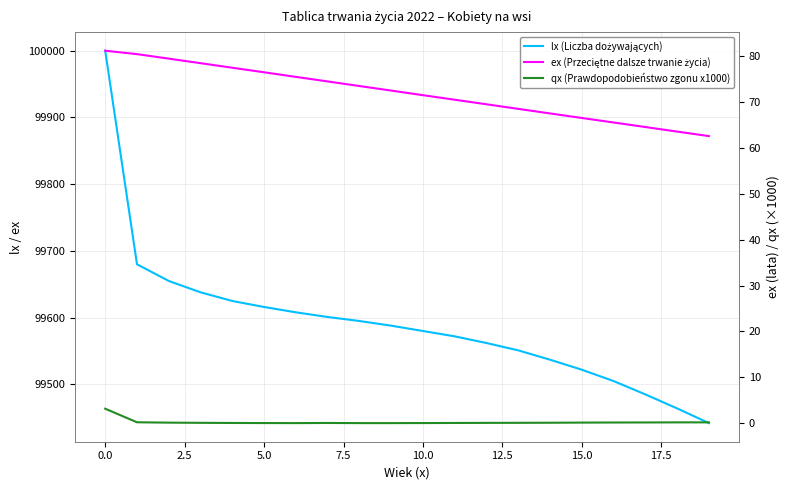

What is the minimum value shown in the chart?

0.1